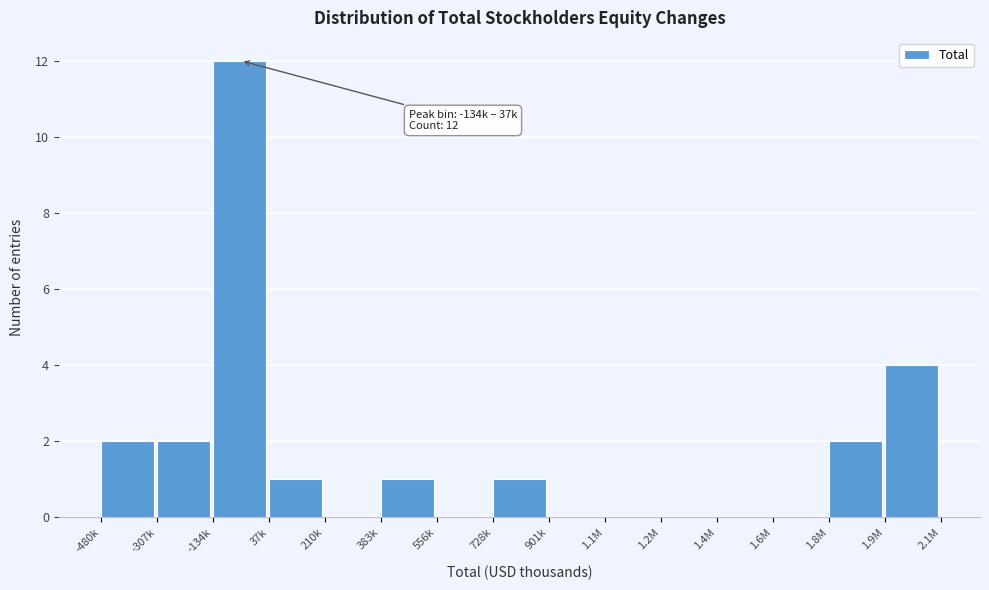

Reading left to right, list all the values displayed in this chart.

-480k=2	-307k=2	-134k=12	37k=1	210k=0	383k=1	556k=0	728k=1	901k=0	1.1M=0	1.2M=0	1.4M=0	1.6M=0	1.8M=2	1.9M=4